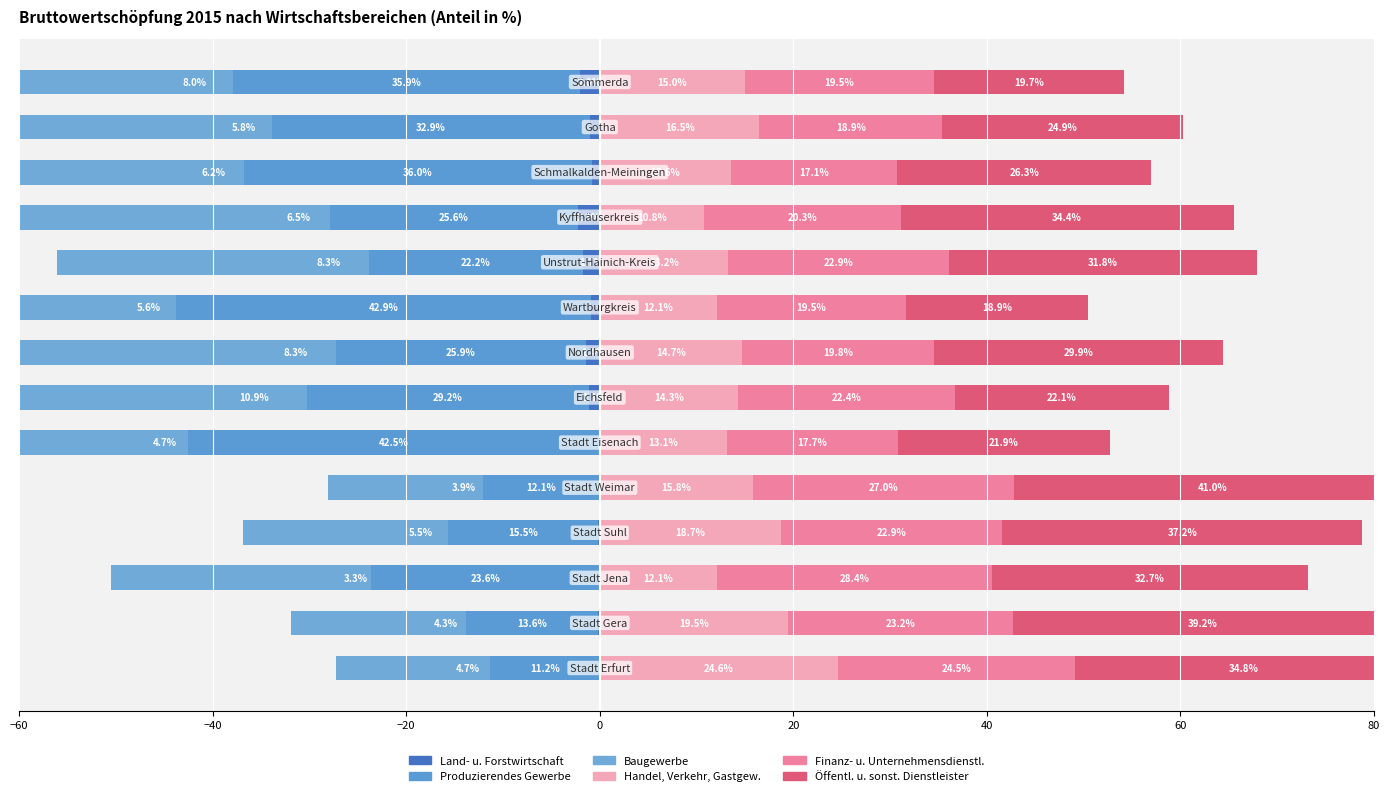

What are all the series names shown in the legend?

Land- u. Forstwirtschaft, Produzierendes Gewerbe, Baugewerbe, Handel, Verkehr, Gastgew., Finanz- u. Unternehmensdienstl., Öffentl. u. sonst. Dienstleister